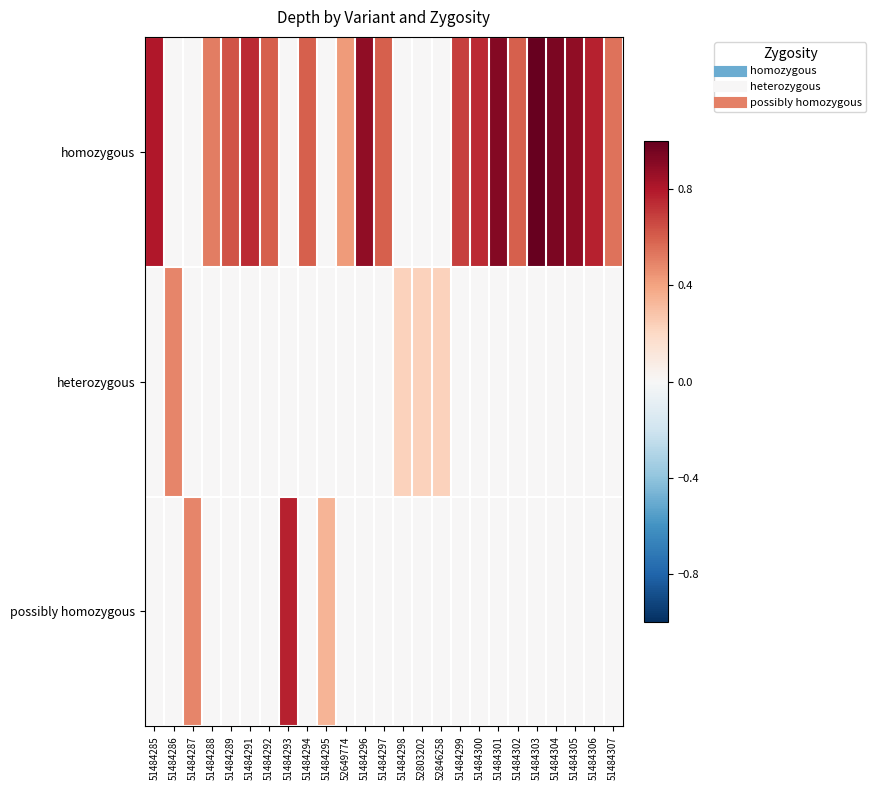

At how many categories does at least one series exceed 0?

25